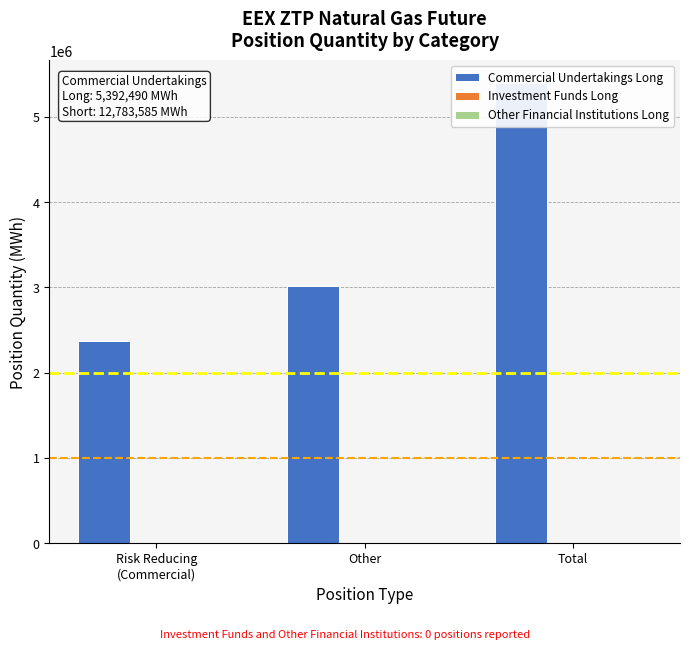

Which series has the widest spread of values?

Commercial Undertakings Long